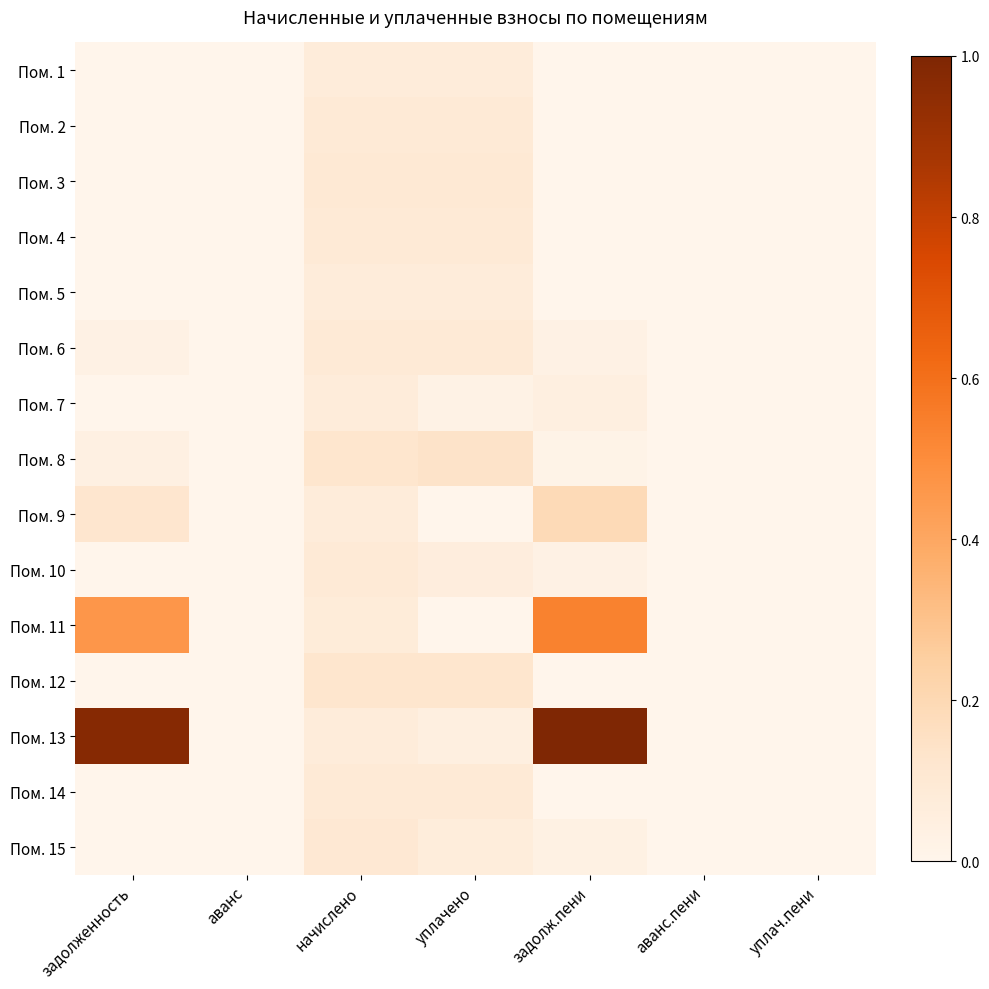

What is the maximum value shown in the chart?

1.0